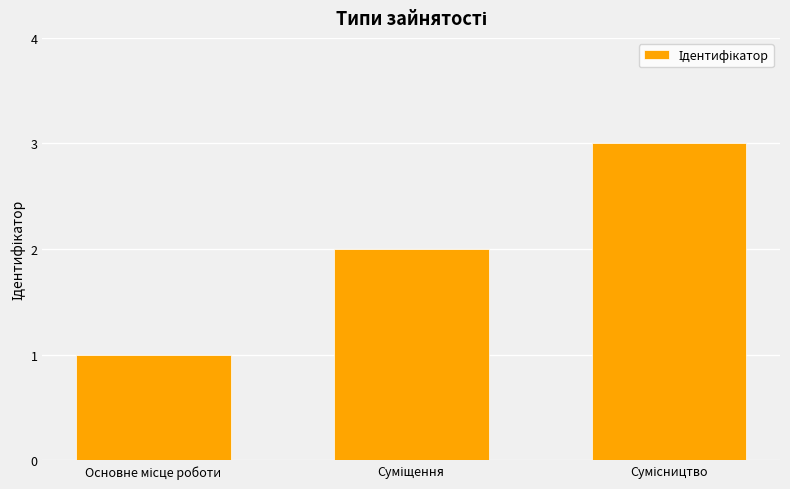

What is the greatest value displayed?

3